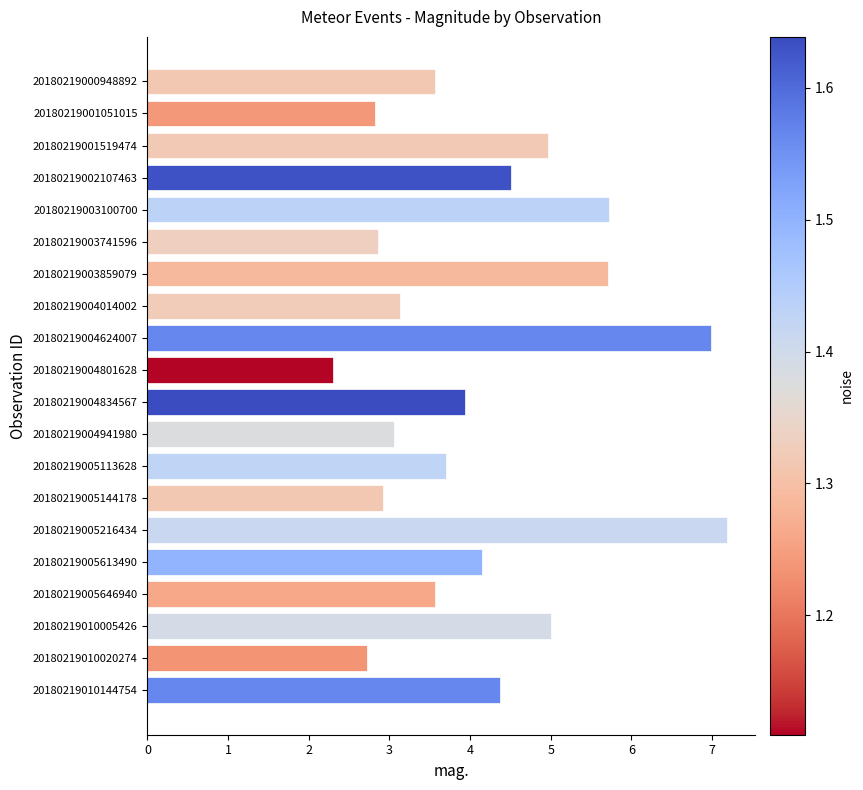

What is the difference between the maximum and minimum values?

4.9